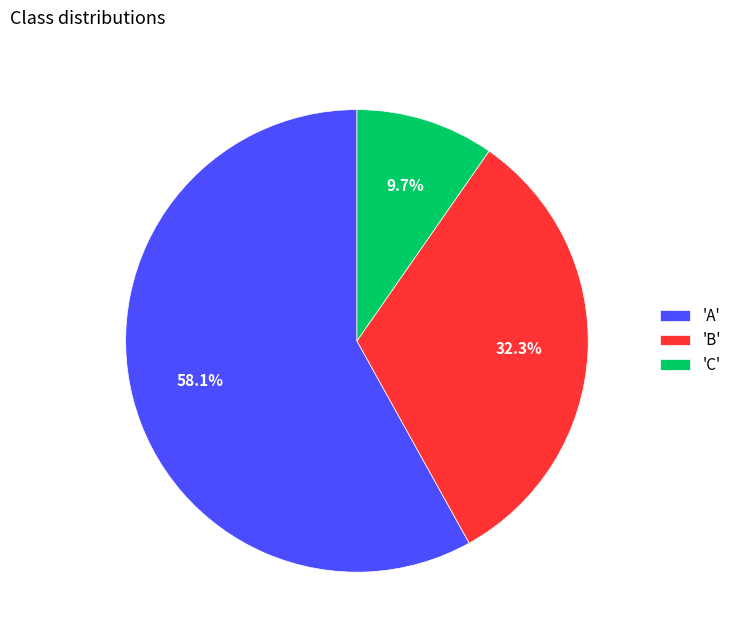

To the nearest percent, what is the difference between the largest and smallest slice percentages?

48%